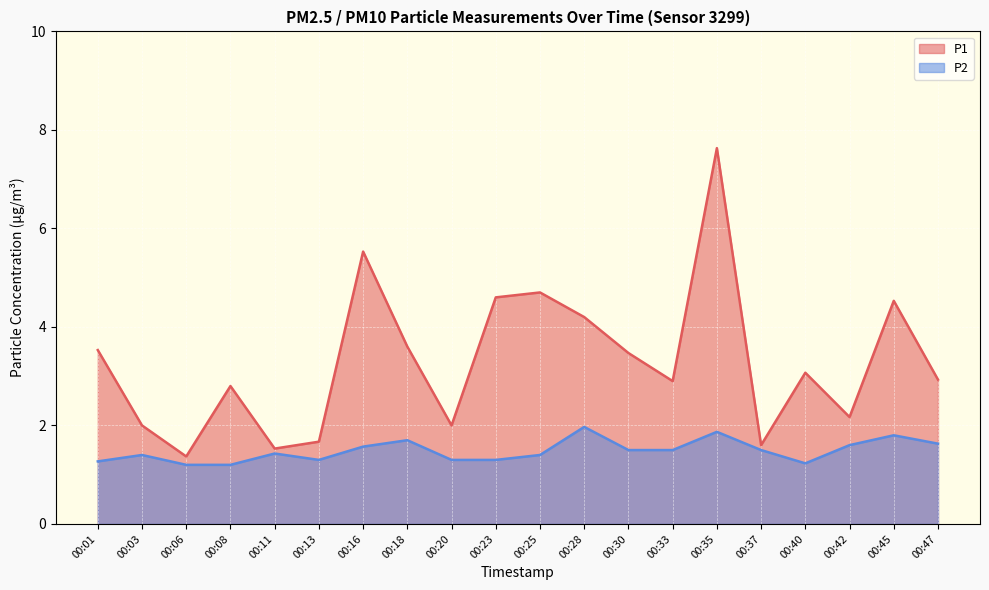

True or false: P2 and P1 intersect in this chart.

False